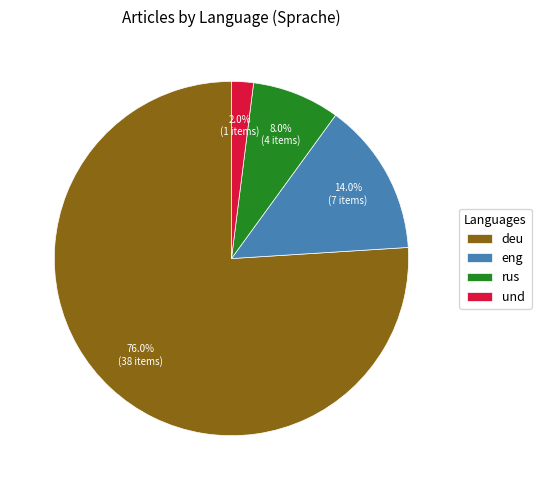

To the nearest percent, what percentage of the pie is rus?

8%